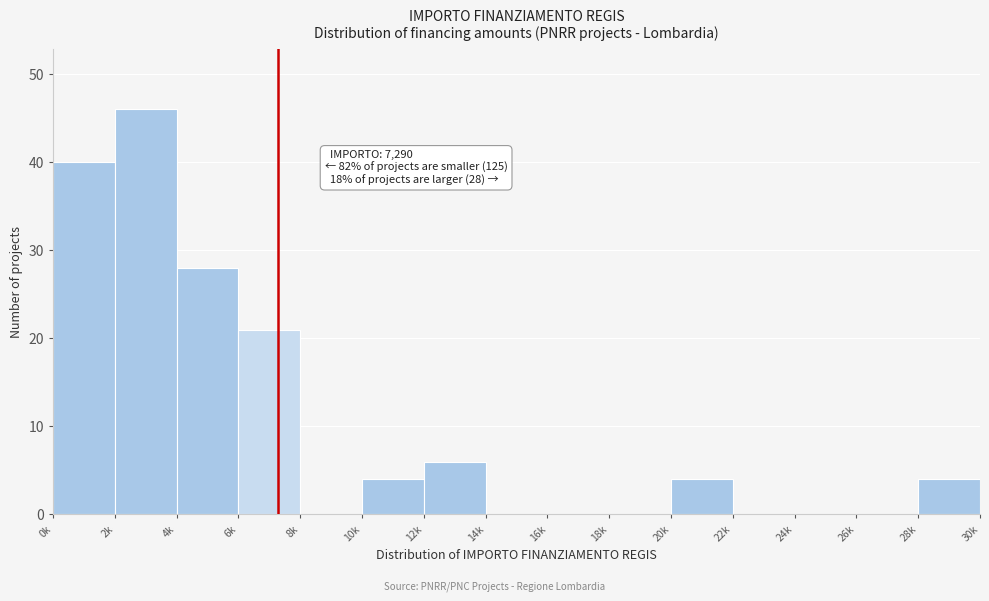

Reading left to right, list all the values displayed in this chart.

0k=40	2k=46	4k=28	6k=21	8k=0	10k=4	12k=6	14k=0	16k=0	18k=0	20k=4	22k=0	24k=0	26k=0	28k=4